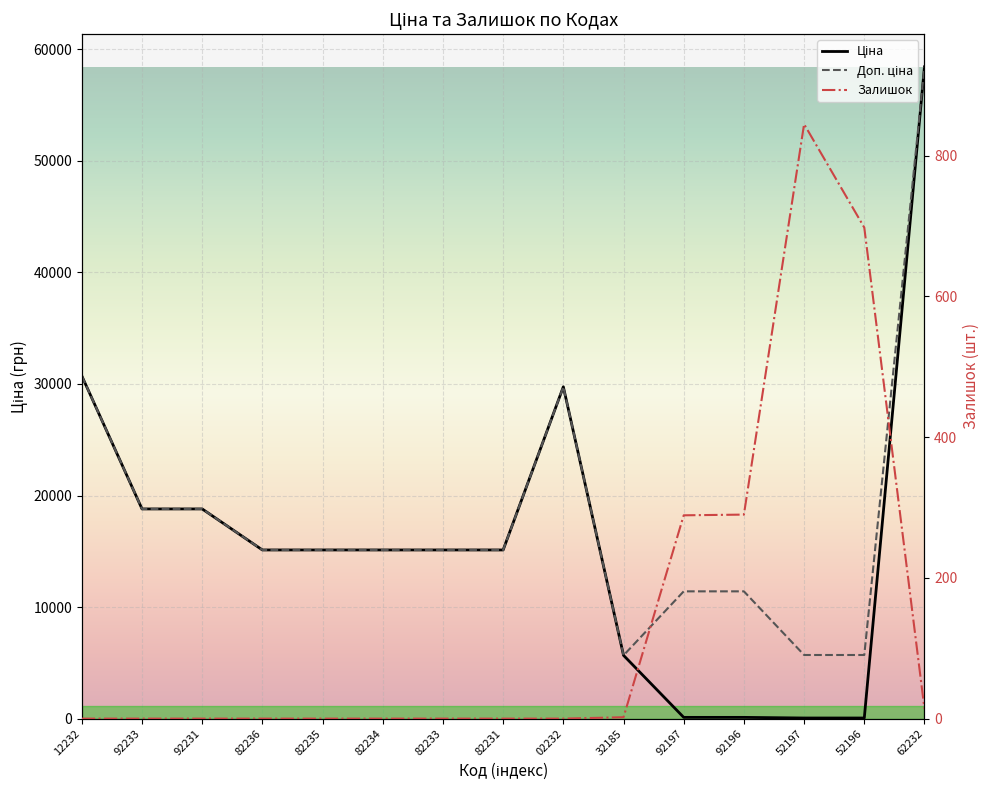

Which series has the largest range (max minus min)?

Ціна